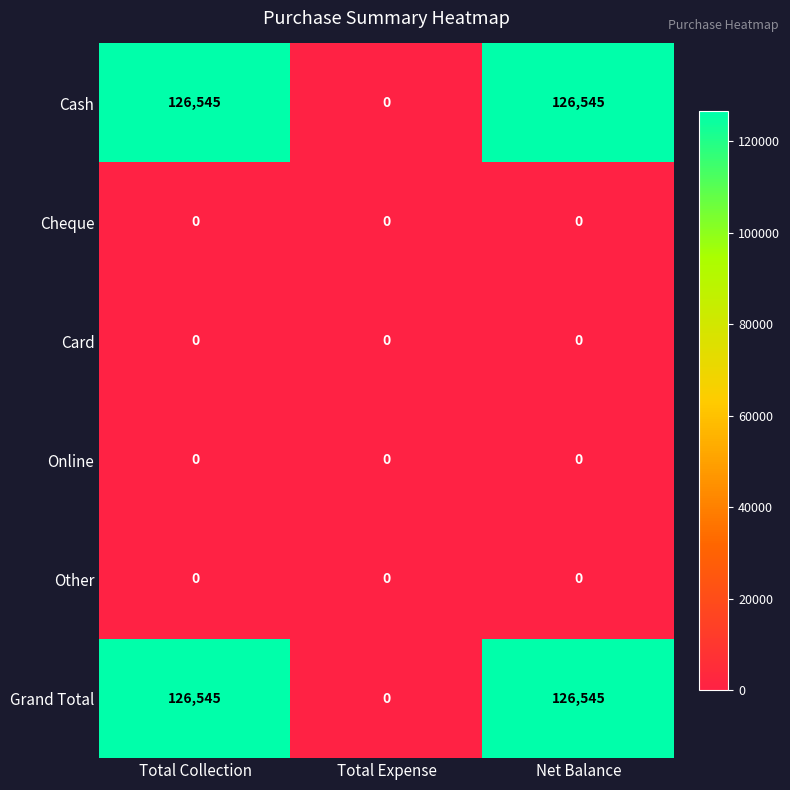

True or false: Online has a value of 0 at Total Expense.

True